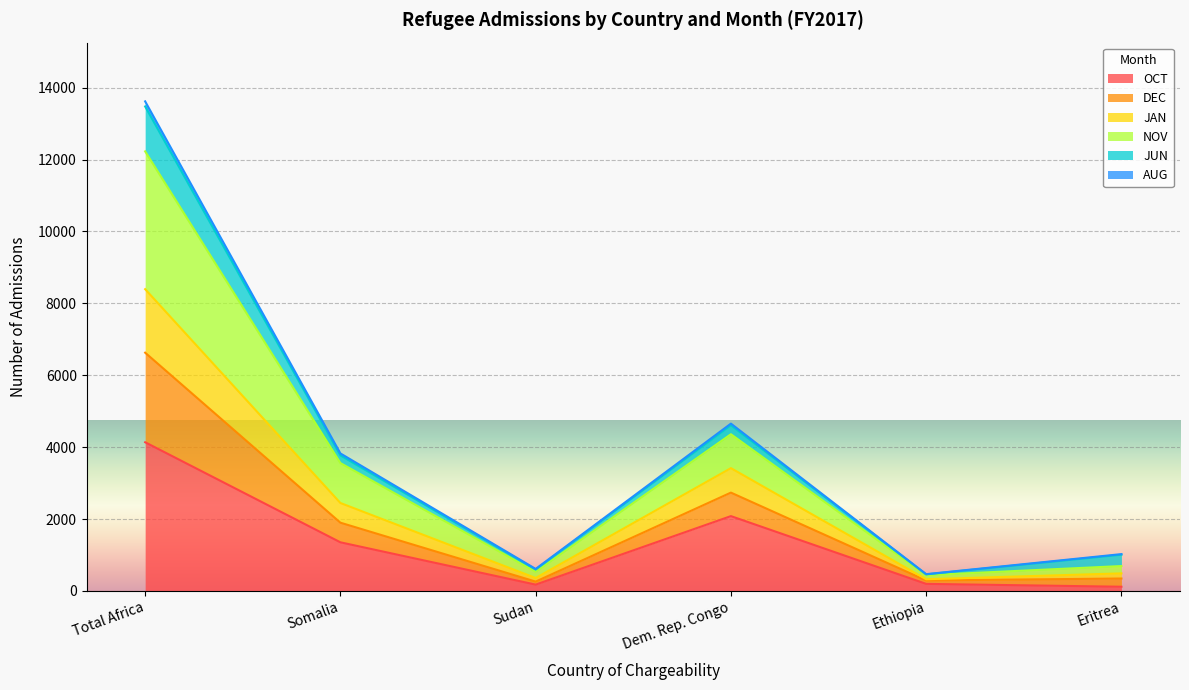

Is it true that OCT equals 1346 at Total Africa?

False